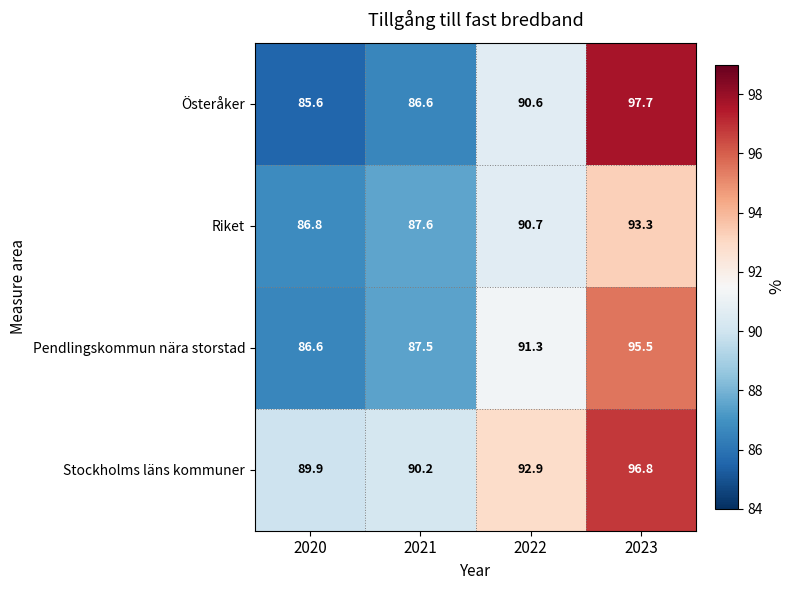

At how many categories does at least one series exceed 94?

1